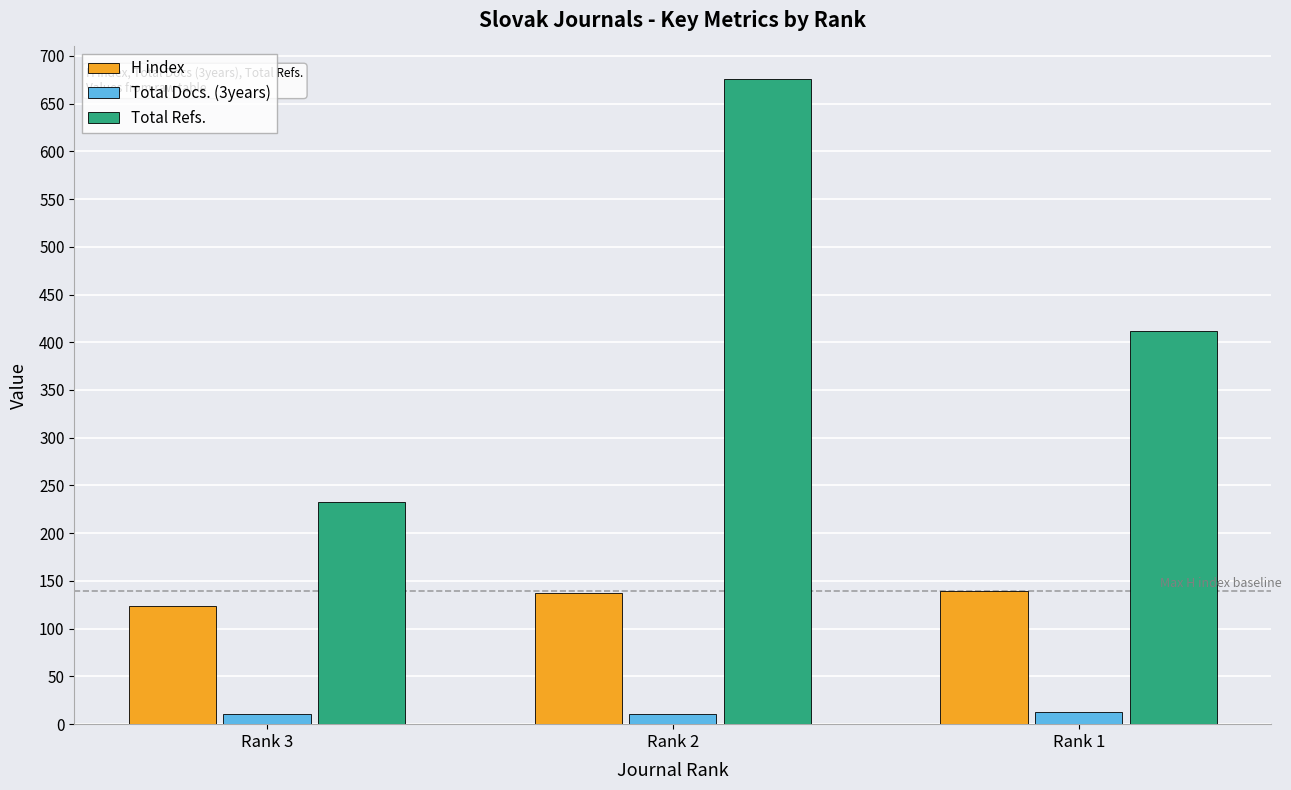

What is the minimum value for H index?

124